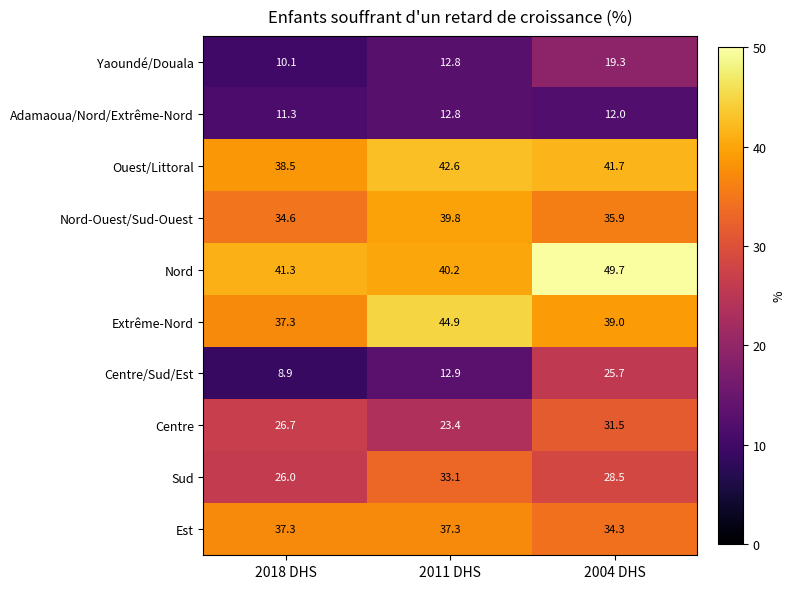

What is the difference between the maximum and minimum values in the Nord series?

9.5